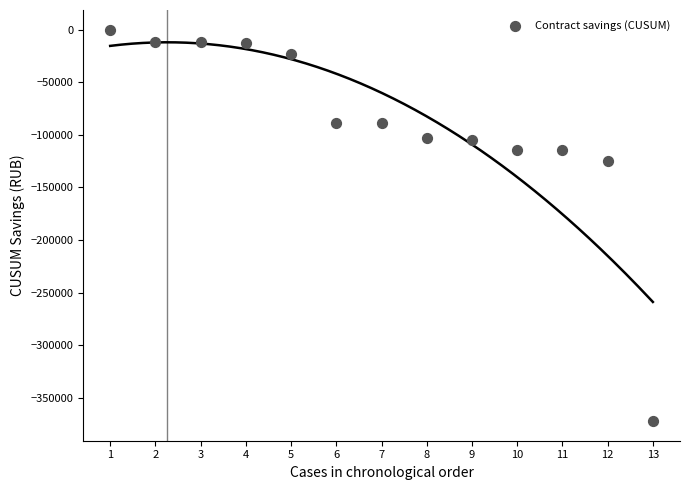

What is the range of X values (max minus min)?

12.0